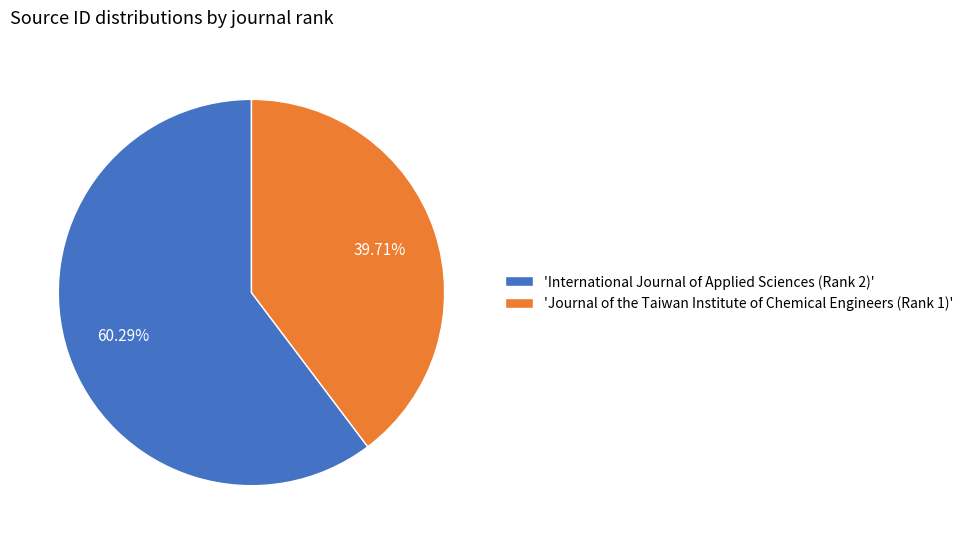

Combined, do 'Journal of the Taiwan Institute of Chemical Engineers (Rank 1)' and 'International Journal of Applied Sciences (Rank 2)' account for over 50%?

Yes